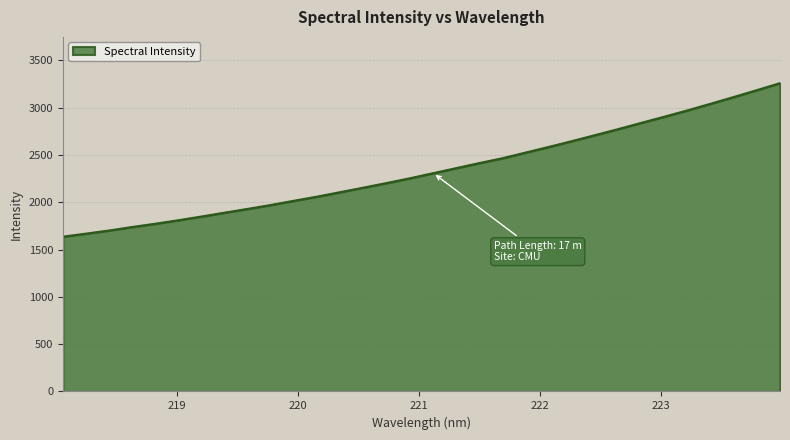

What is the difference between the maximum and minimum values?

1622.8